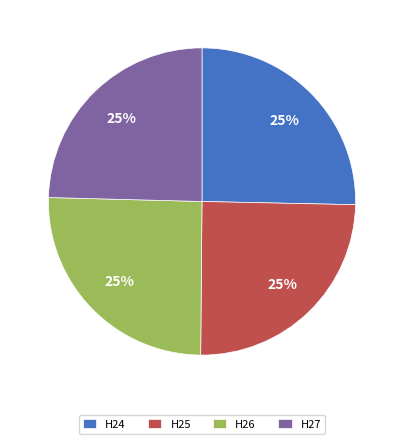

Is H24 the majority of the pie?

No